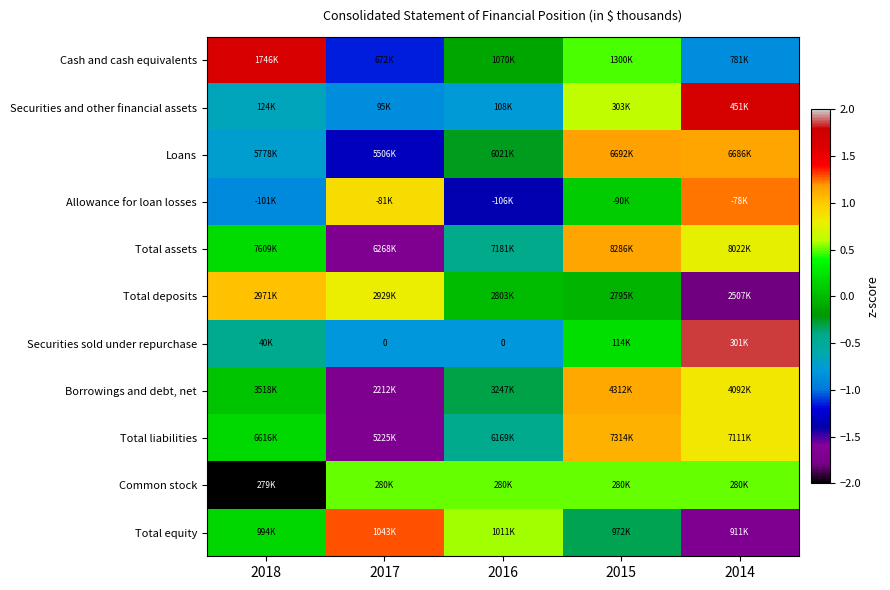

What is the difference between the Total equity values at 2016 and 2015?

0.9